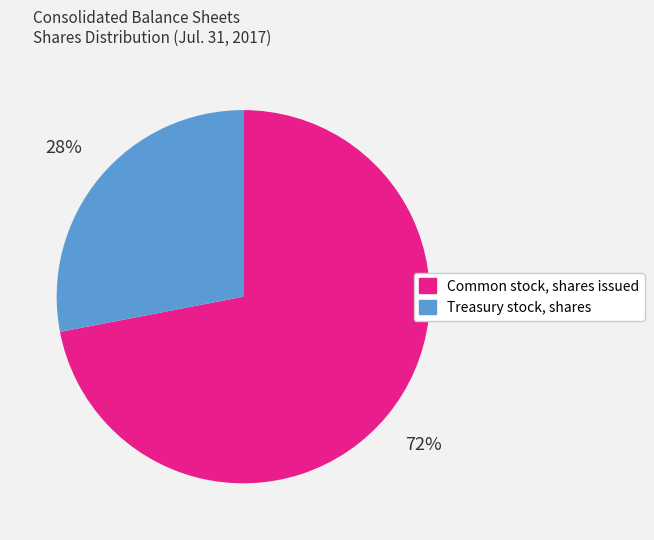

To the nearest percent, what is the difference between the largest and smallest slice percentages?

44%